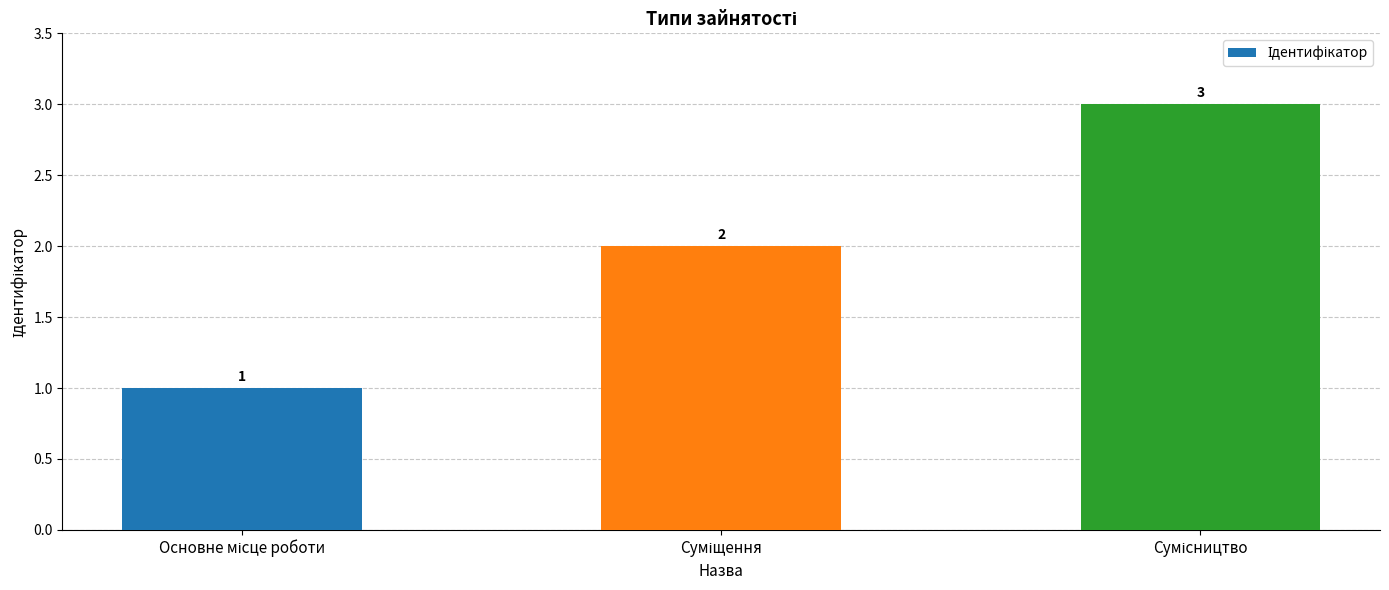

How many values are between 1 and 3?

3